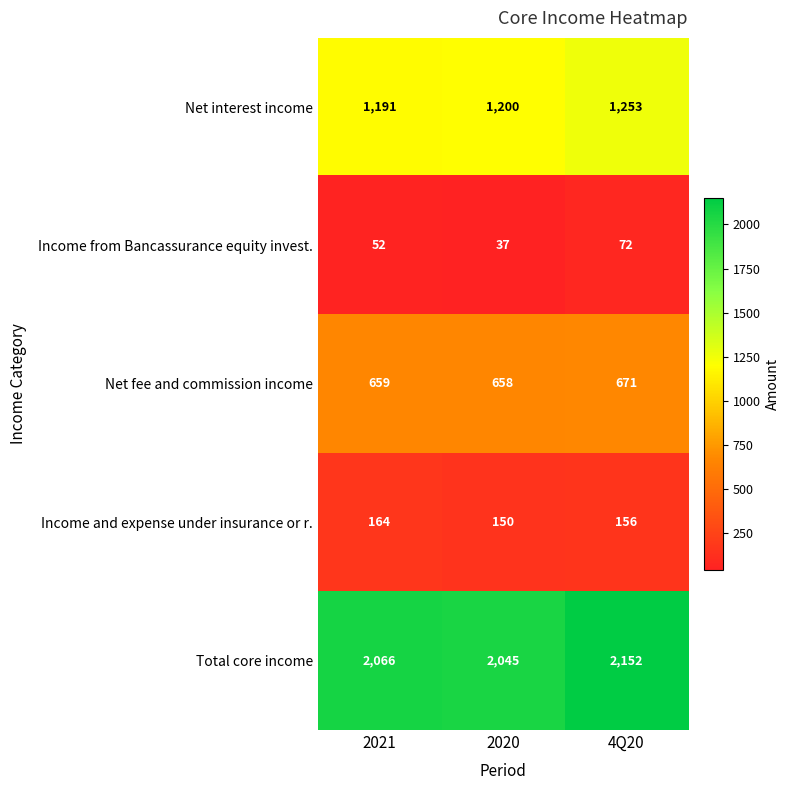

What is the difference between the highest and lowest values at 4Q20?

2080